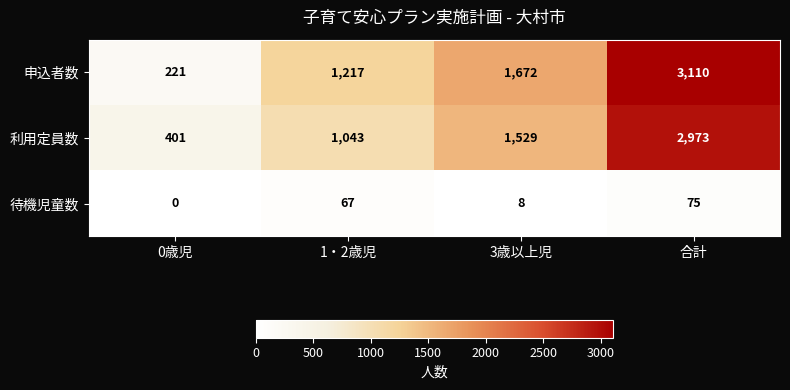

What is the difference between the maximum and minimum values in the 待機児童数 series?

75